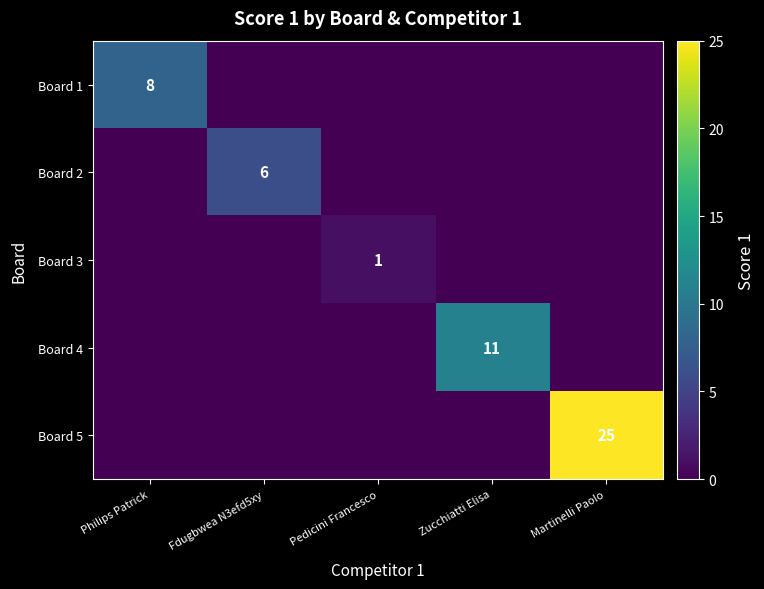

True or false: Board 4 has a value of 3 at Zucchiatti Elisa.

False